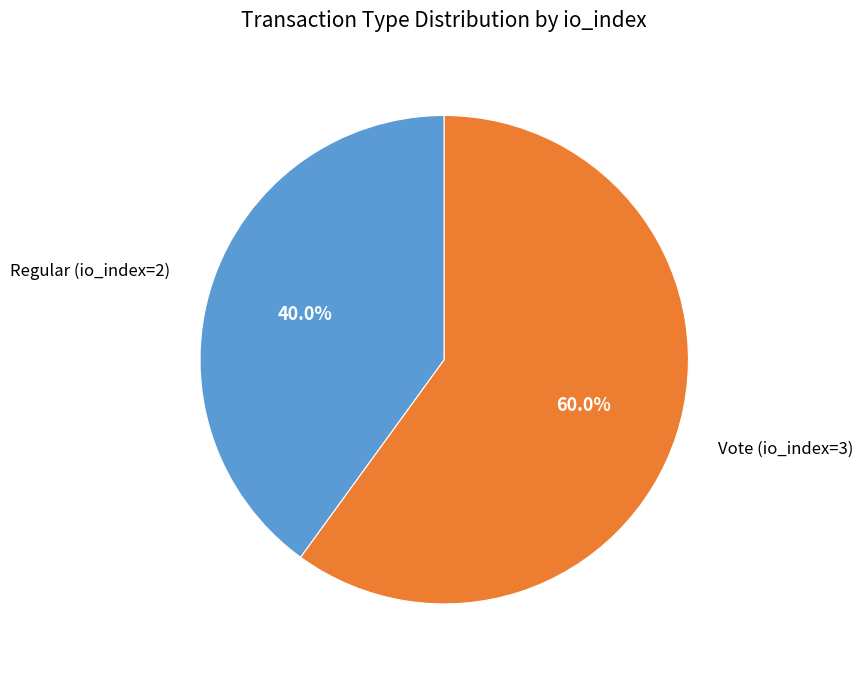

Rank the categories by value from lowest to highest.

Regular (io_index=2), Vote (io_index=3)